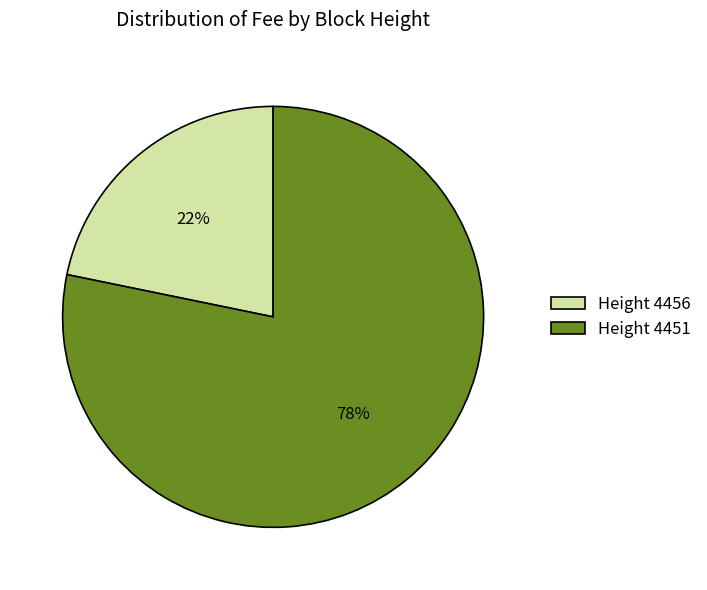

Combined, do Height 4451 and Height 4456 account for over 50%?

Yes